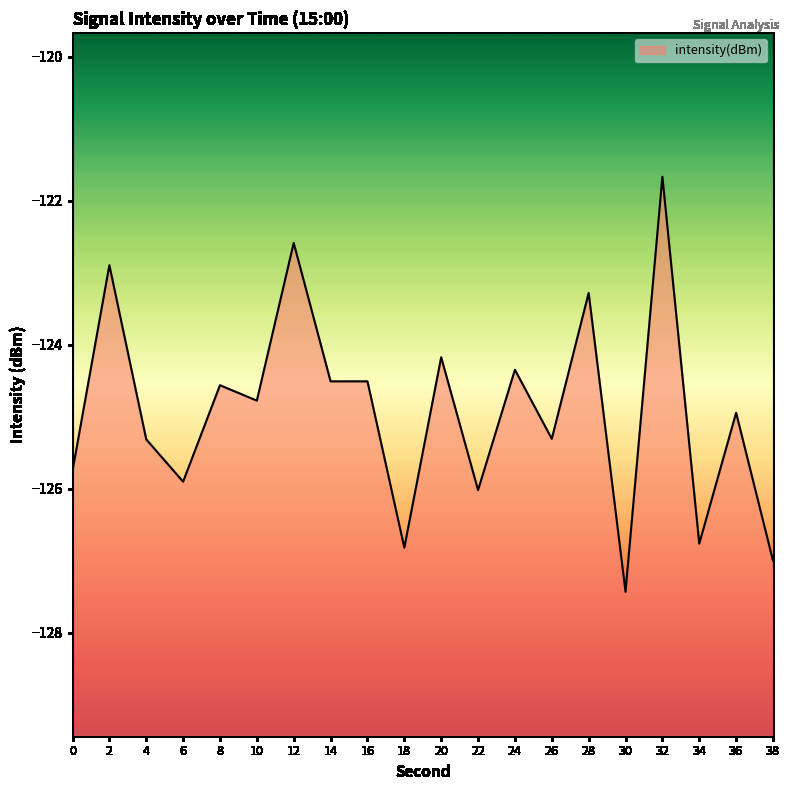

What is the value of the 16th point from the left?

-127.4